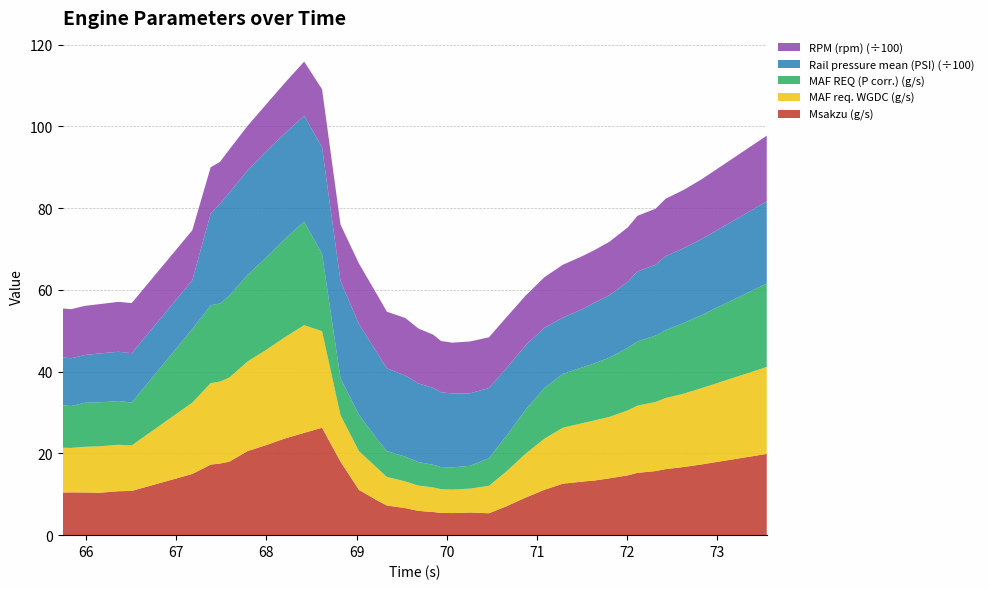

Reading left to right, what are all the values shown in this chart?

Msakzu (g/s): 10.4	10.5	10.4	10.4	10.7	10.8	15.0	17.3	17.5	18.0	20.6	22.0	23.7	25.0	26.3	18.0	11.1	8.4	7.3	6.6	5.9	5.7	5.4	5.4	5.5	5.4	7.1	9.2	11.1	12.6	13.1	13.4	13.9	14.6	15.3	15.7	16.2	16.7	17.3	19.9
MAF req. WGDC (g/s): 10.9	10.9	11.2	11.4	11.4	11.1	17.5	19.9	20.1	20.6	21.9	23.3	24.8	26.3	23.6	11.3	9.5	7.9	7.0	6.5	6.2	6.0	5.8	5.7	5.8	6.7	8.6	10.8	12.5	13.7	14.3	14.7	15.0	15.9	16.4	16.9	17.4	17.9	18.7	21.3
MAF REQ (P corr.) (g/s): 10.4	10.2	10.8	10.8	10.7	10.5	18.0	19.1	19.1	20.1	21.2	22.6	24.1	25.4	18.9	9.0	8.9	7.0	6.4	6.1	5.8	5.5	5.4	5.4	5.6	6.8	8.8	10.8	12.4	13.2	13.7	14.0	14.5	15.3	15.7	16.2	16.6	17.3	17.9	20.4
Rail pressure mean (PSI): 1172.1	1169.2	1168.3	1197.3	1205.5	1207.7	1195.0	2240.2	2435.7	2520.6	2551.8	2593.4	2583.8	2591.9	2609.5	2382.2	2220.5	2104.4	2021.0	1984.9	1923.3	1882.4	1831.0	1806.9	1773.8	1718.6	1653.2	1575.9	1475.3	1377.3	1424.4	1484.2	1526.8	1616.3	1713.0	1730.7	1811.1	1832.0	1859.5	2008.4
RPM (rpm): 1197.0	1201.0	1202.0	1207.0	1222.0	1227.0	1222.0	1135.0	1029.0	1054.0	1092.0	1153.0	1238.0	1323.0	1420.0	1381.0	1480.0	1422.0	1386.0	1408.0	1344.0	1302.0	1254.0	1244.0	1270.0	1240.0	1246.0	1216.0	1236.0	1293.0	1299.0	1286.0	1307.0	1330.0	1360.0	1374.0	1406.0	1426.0	1463.0	1608.0